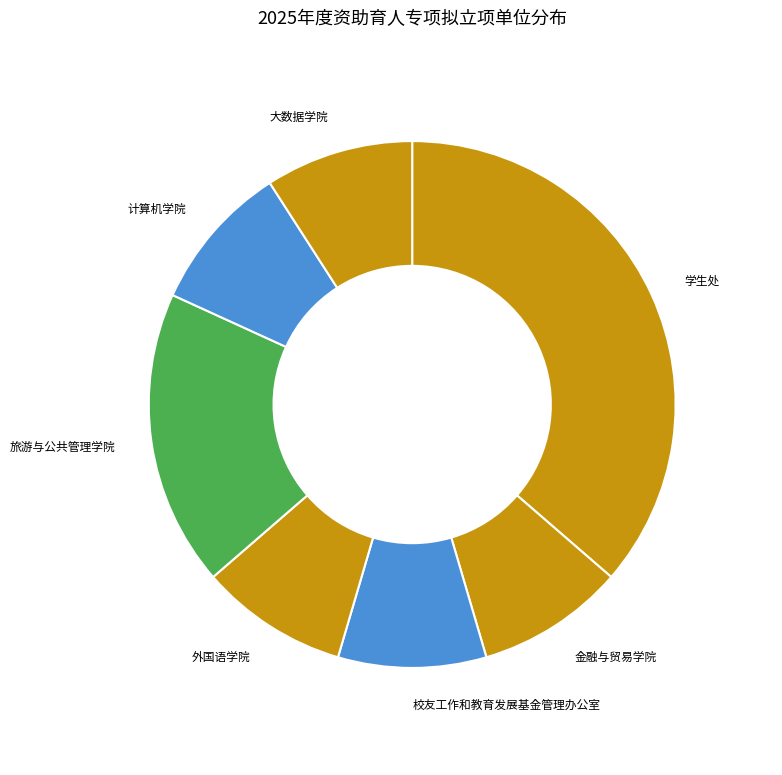

What is the ratio of the value at 大数据学院 to the value at 校友工作和教育发展基金管理办公室?

1.0